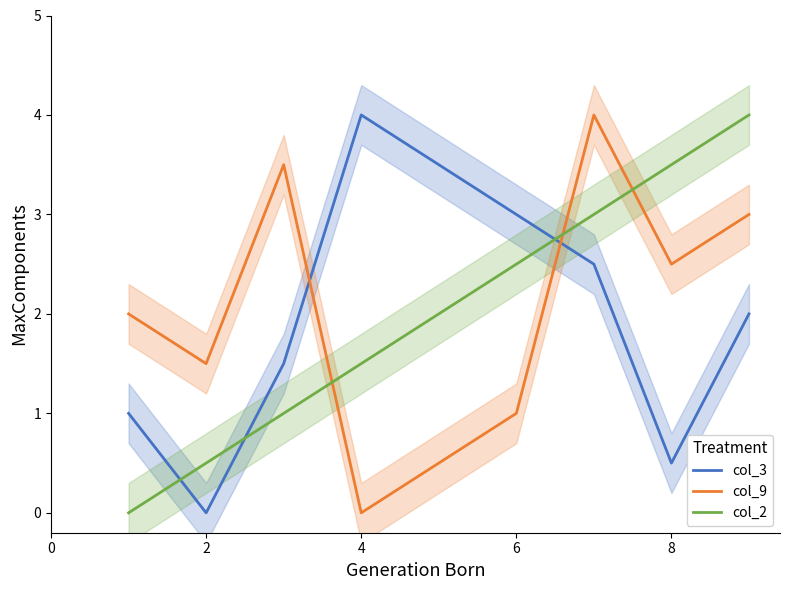

The value of col_9 at 8 is 3.6. True or false?

False